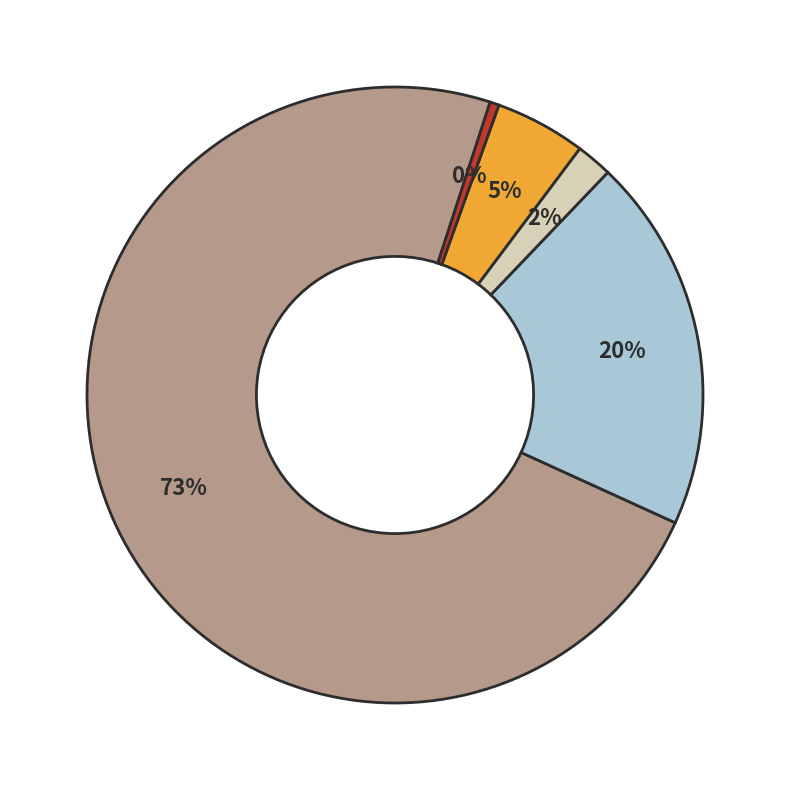

Count the number of slices in the pie.

5